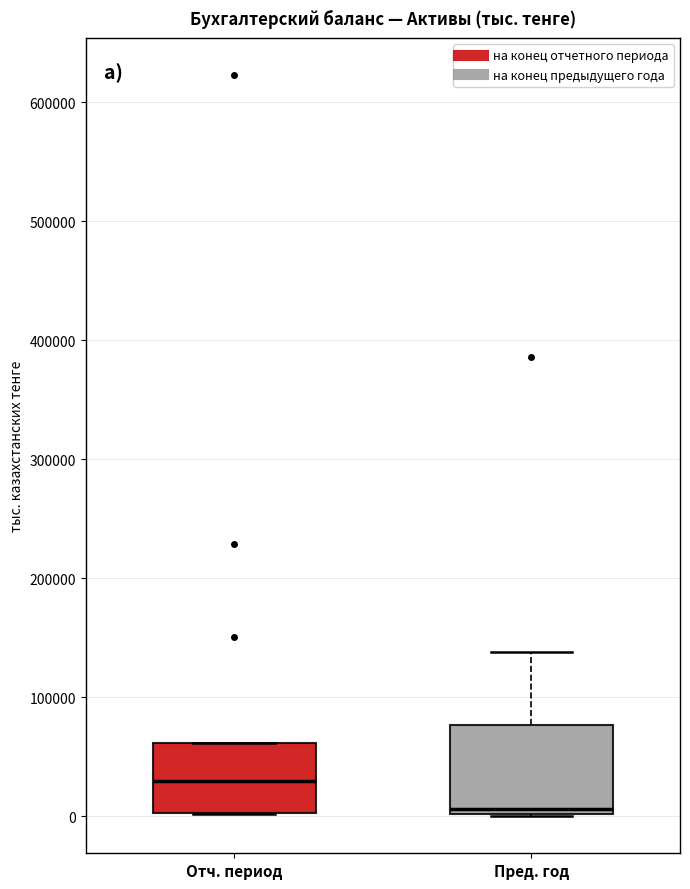

Which box is the tallest, from its lower edge to its upper edge?

Пред. год